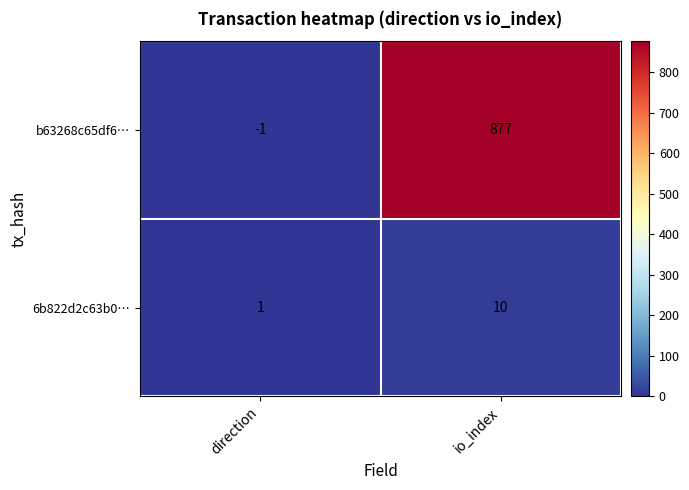

What is the spread (max minus min) of values at direction?

2